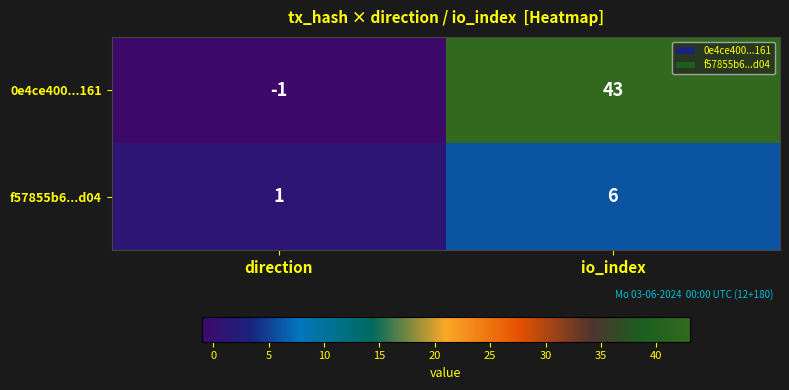

What is the sum of all f57855b6...d04 values?

7